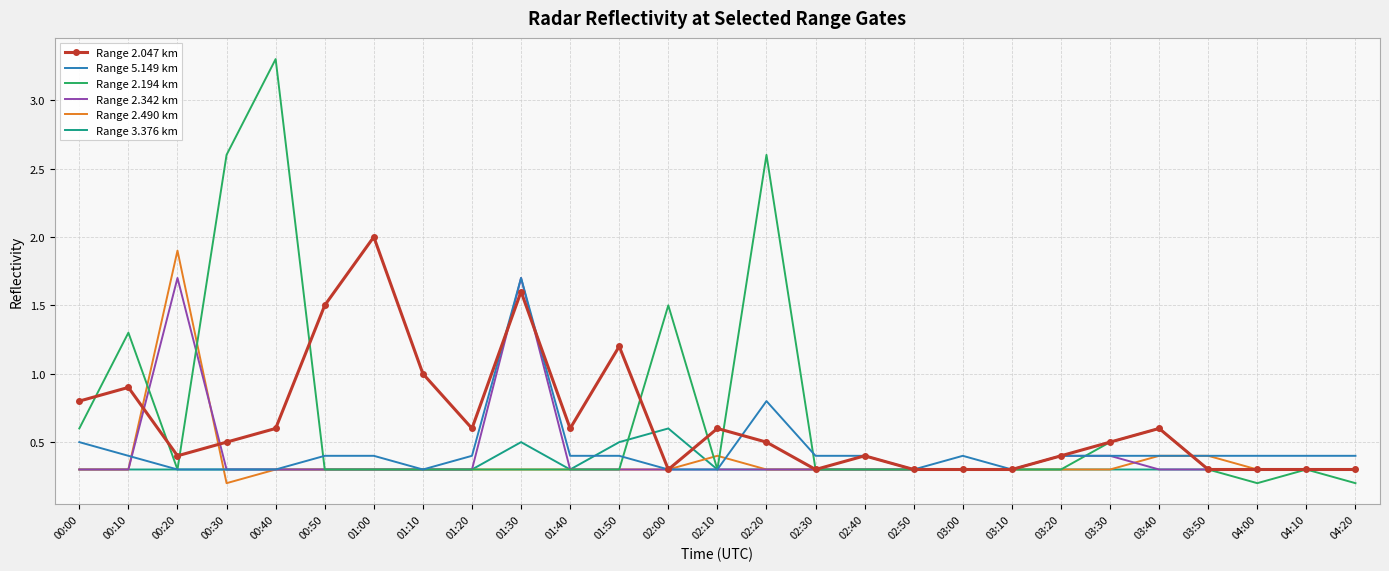

What position from the right is 00:50?

22